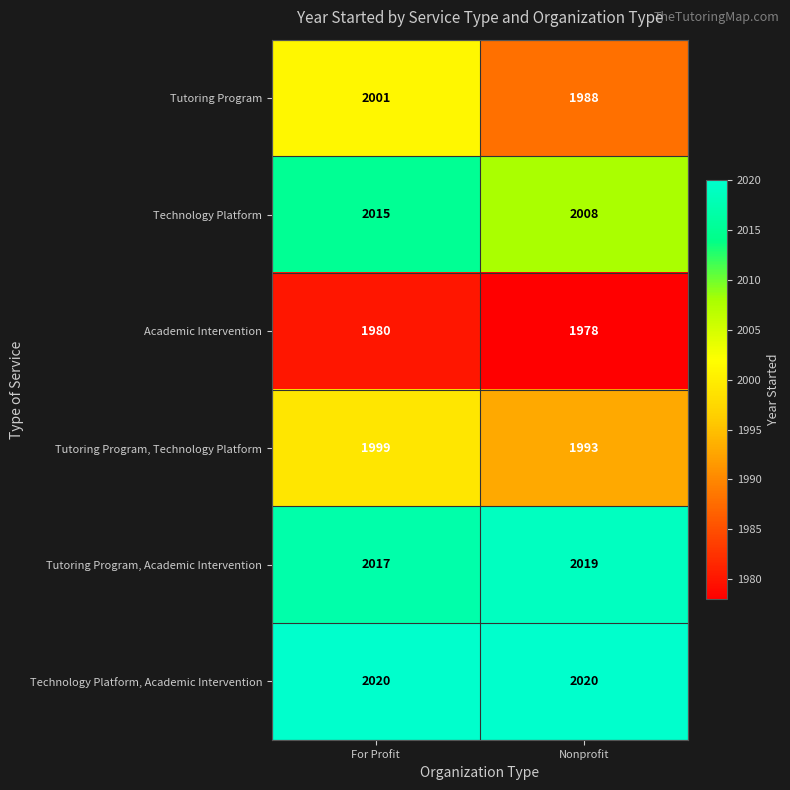

Reading left to right, list all the values displayed in this chart.

Tutoring Program: 2001	1988
Technology Platform: 2015	2008
Academic Intervention: 1980	1978
Tutoring Program, Technology Platform: 1999	1993
Tutoring Program, Academic Intervention: 2017	2019
Technology Platform, Academic Intervention: 2020	2020